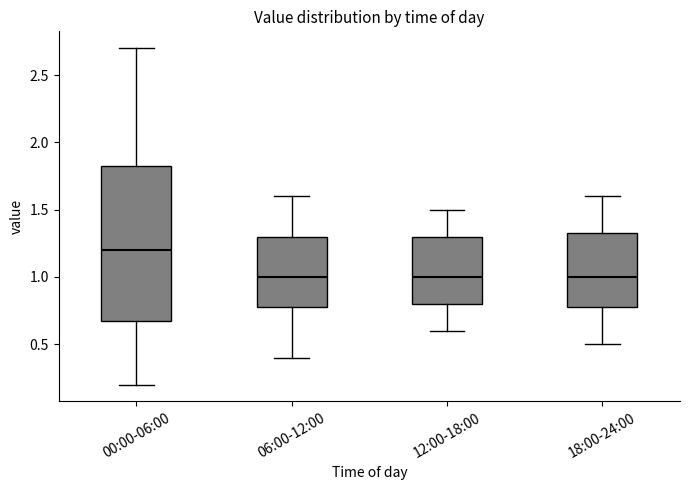

Reading left to right, transcribe this box plot: for each box, give where its median line is, the range the box spans, and where its two whiskers end, as read against the y-axis. The values are not printed on the chart, so give them approximately, as read against the axis.

00:00-06:00: median 1.20, box 0.70 to 1.85, whiskers 0.20 to 2.70
06:00-12:00: median 1.00, box 0.80 to 1.30, whiskers 0.40 to 1.60
12:00-18:00: median 1.00, box 0.80 to 1.30, whiskers 0.60 to 1.50
18:00-24:00: median 1.00, box 0.80 to 1.35, whiskers 0.50 to 1.60